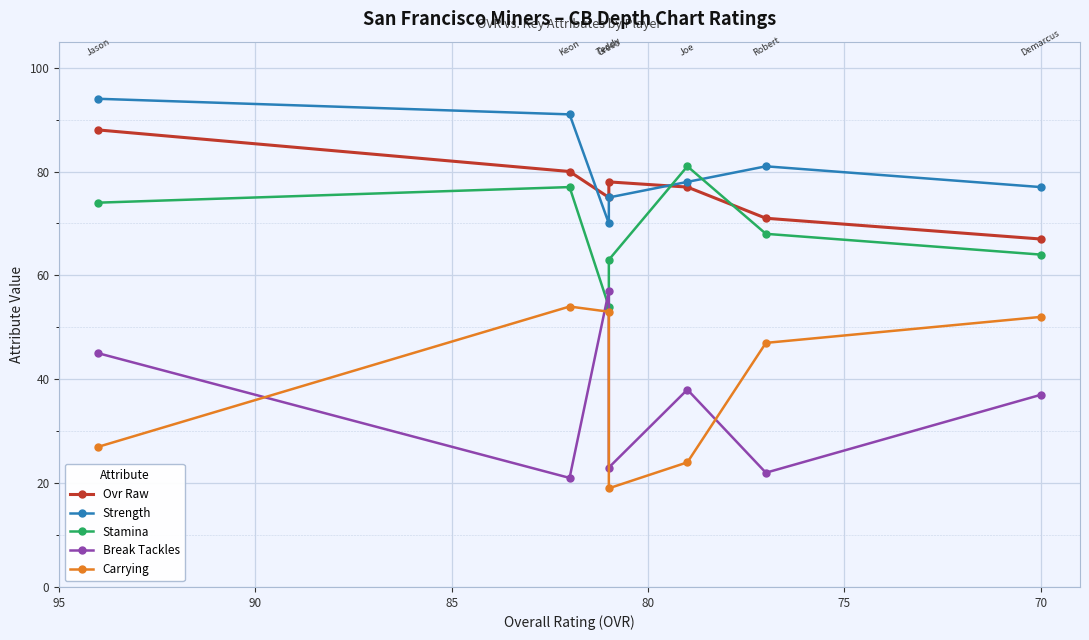

Is it true that Strength equals 106 at 80?

False